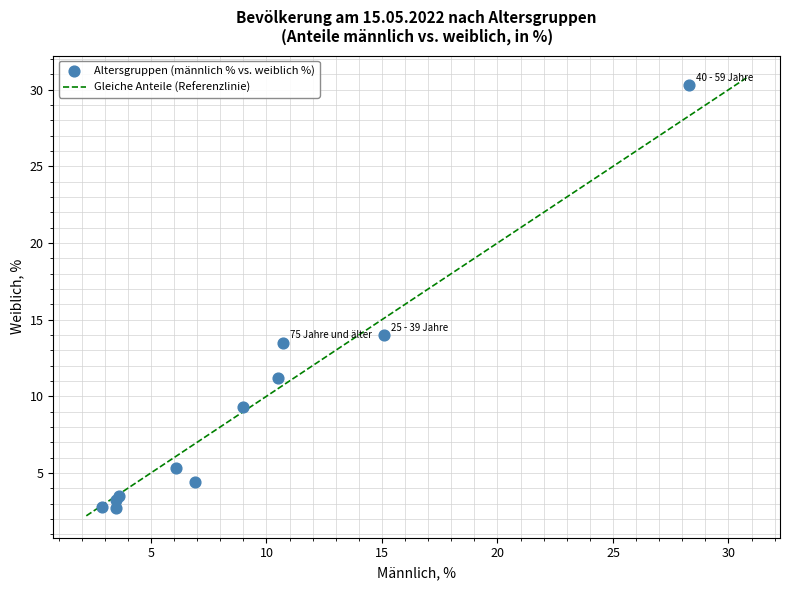

What Y value in the scatter plot is closest to 16?

14.0